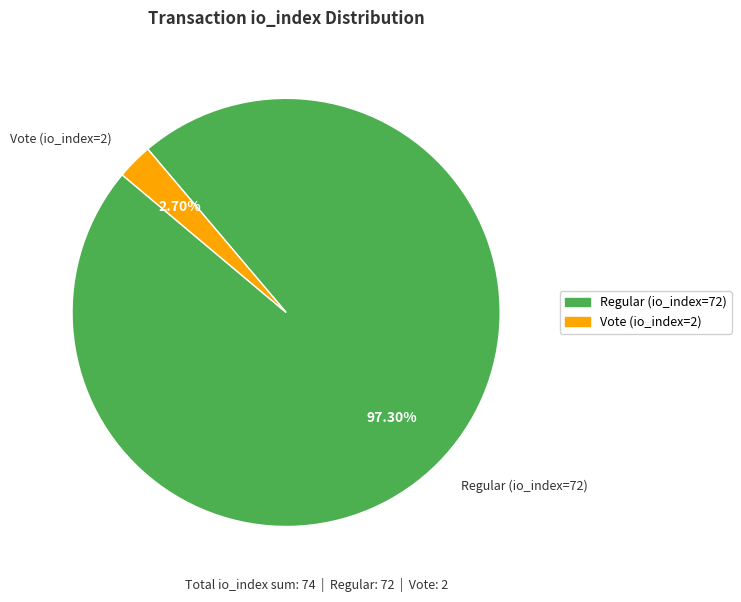

Is it true that Regular (io_index=72) is 97% of the pie?

True